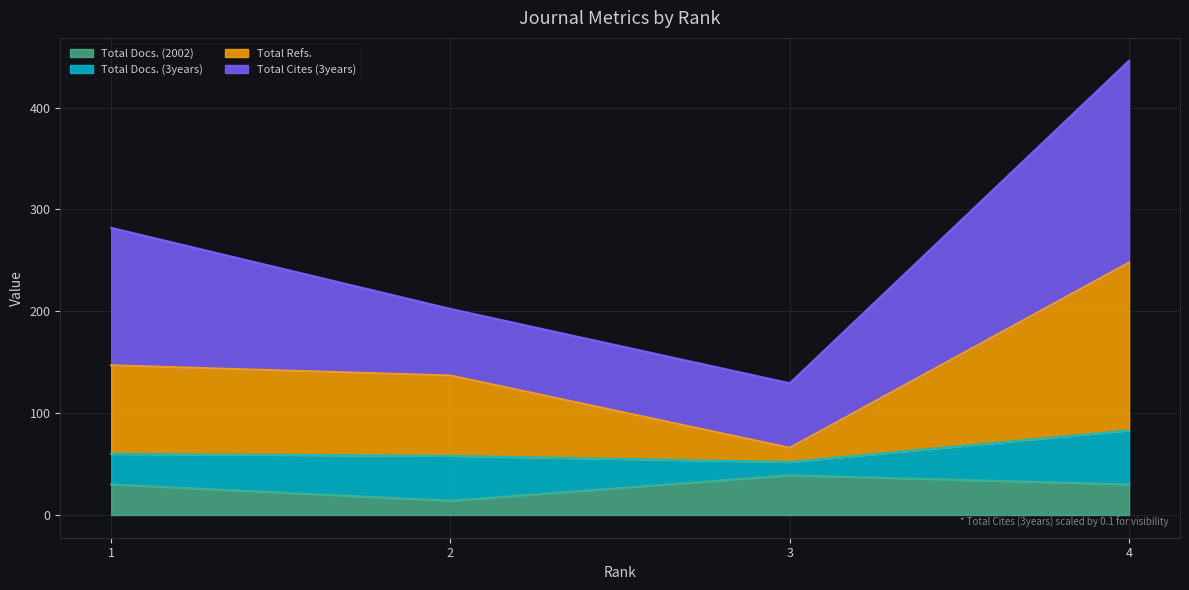

What is the lowest value of the Total Docs. (2002) series?

14.0